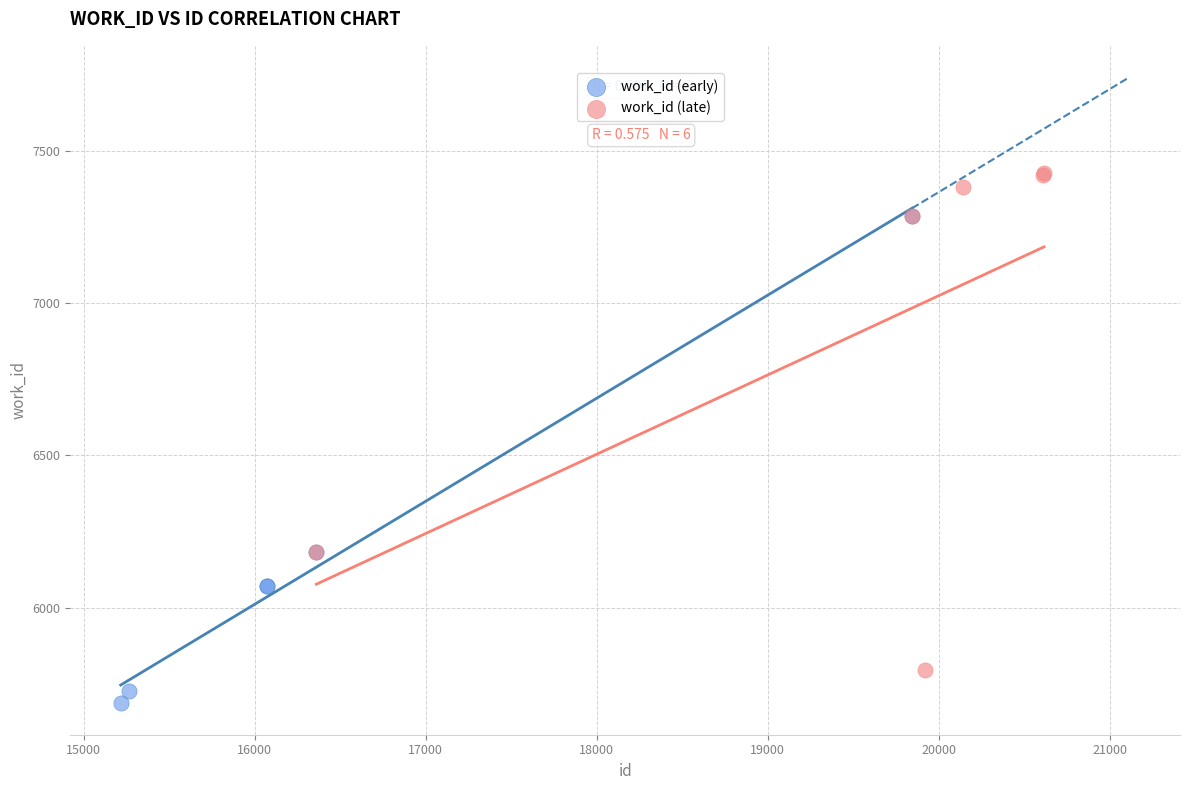

Which series contains the highest Y value?

work_id (late)